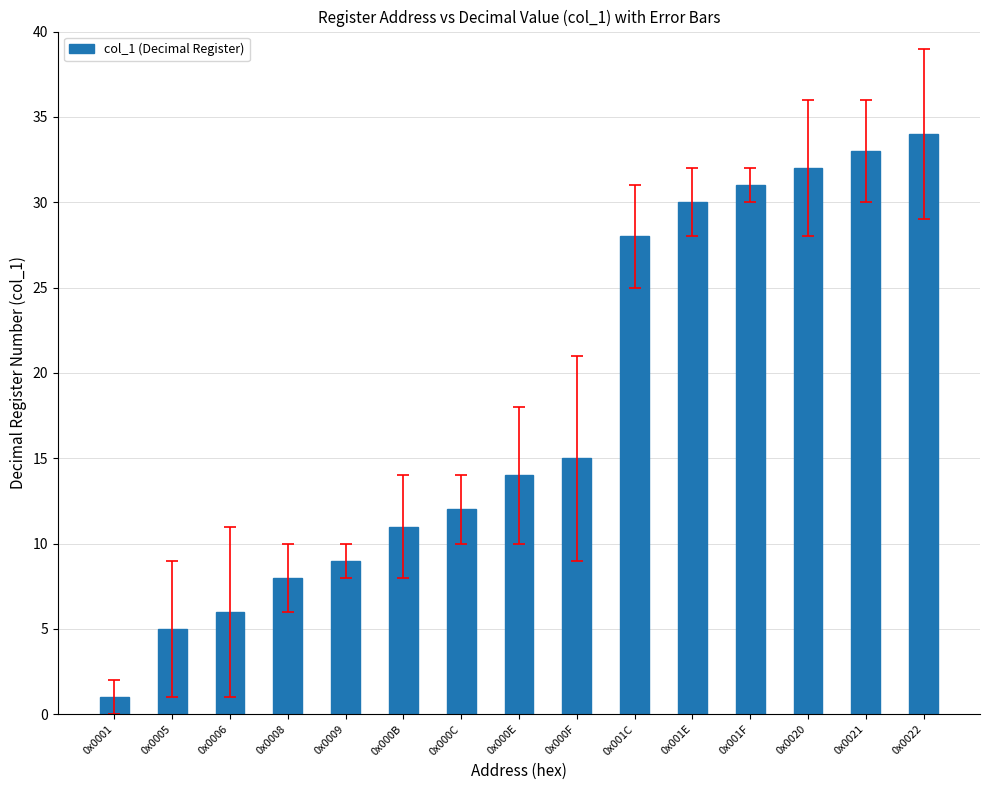

What is the change in value from 0x0009 to 0x0022?

+25